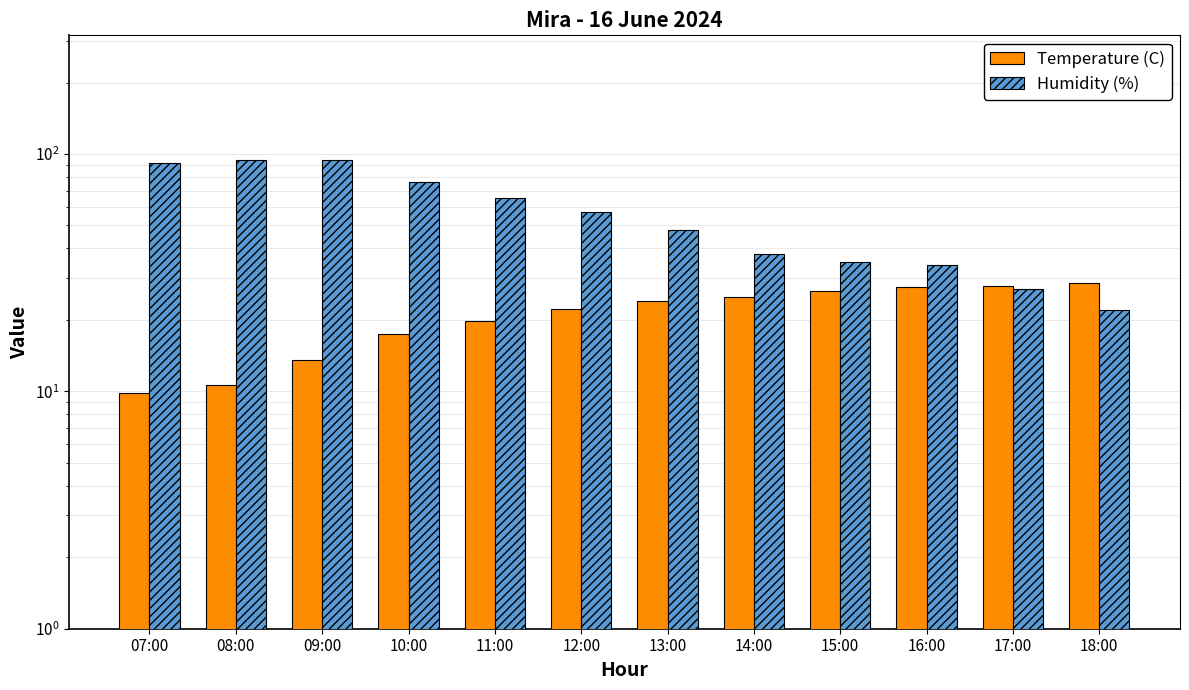

How many groups of bars are there?

12